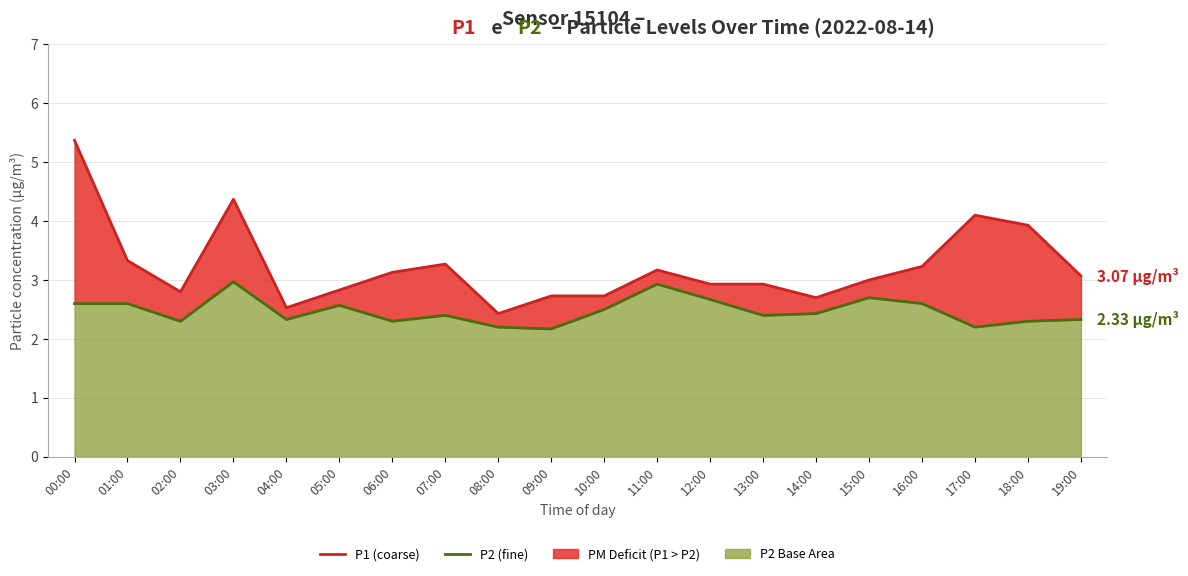

List the labels in order of P1 (coarse particles) value, largest first.

00:00, 03:00, 17:00, 18:00, 01:00, 07:00, 16:00, 11:00, 06:00, 19:00, 15:00, 12:00, 13:00, 05:00, 02:00, 09:00, 10:00, 14:00, 04:00, 08:00